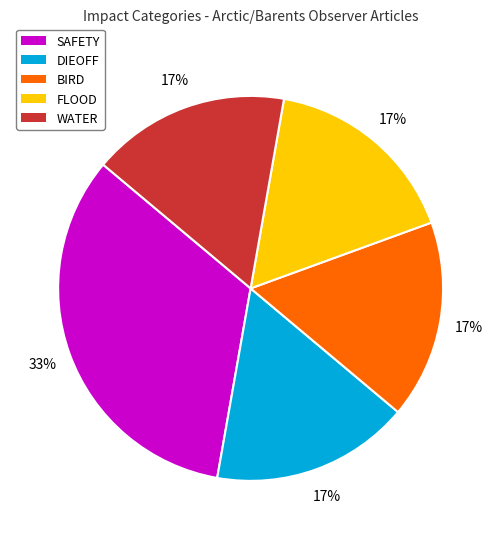

To the nearest percent, what is the average slice percentage?

20%